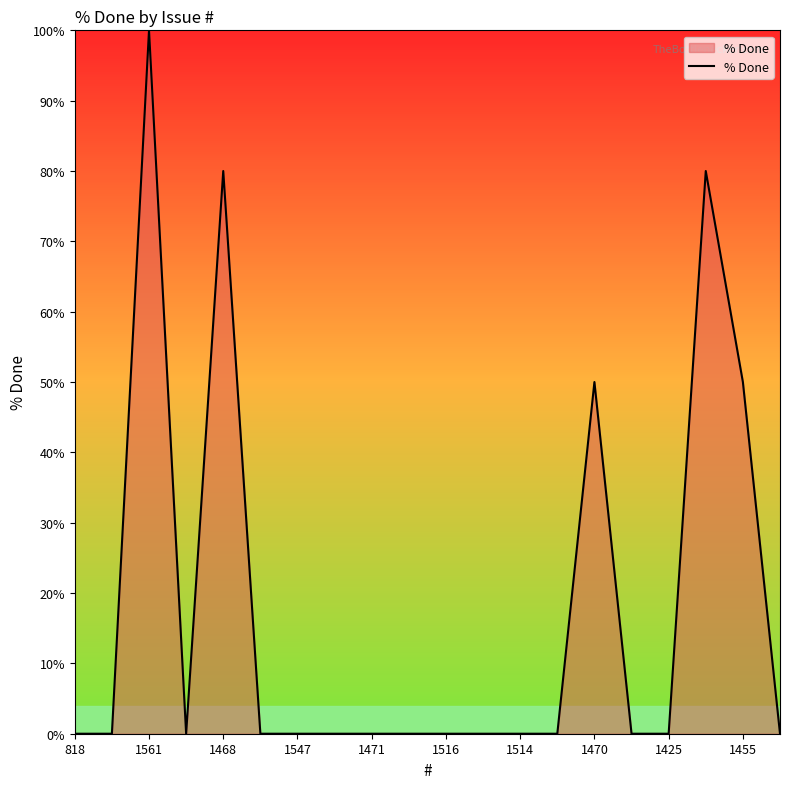

What is the greatest value displayed?

100